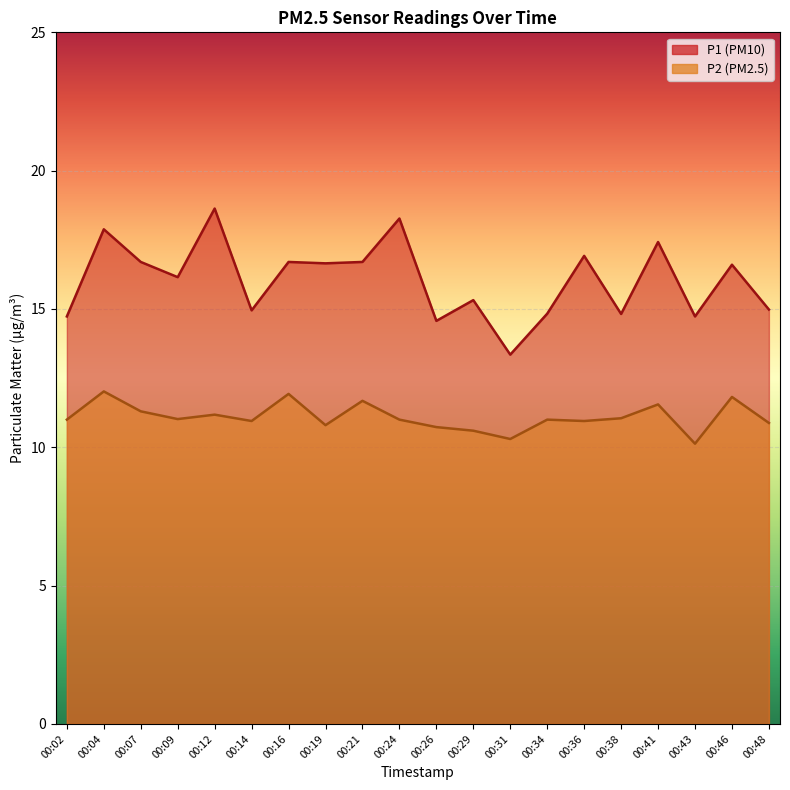

Where is the first local maximum for P2 line?

00:04